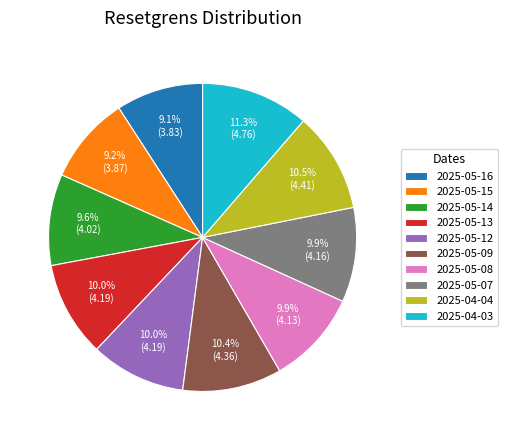

What percentage do 2025-04-04 and 2025-05-08 together represent?

20.4%